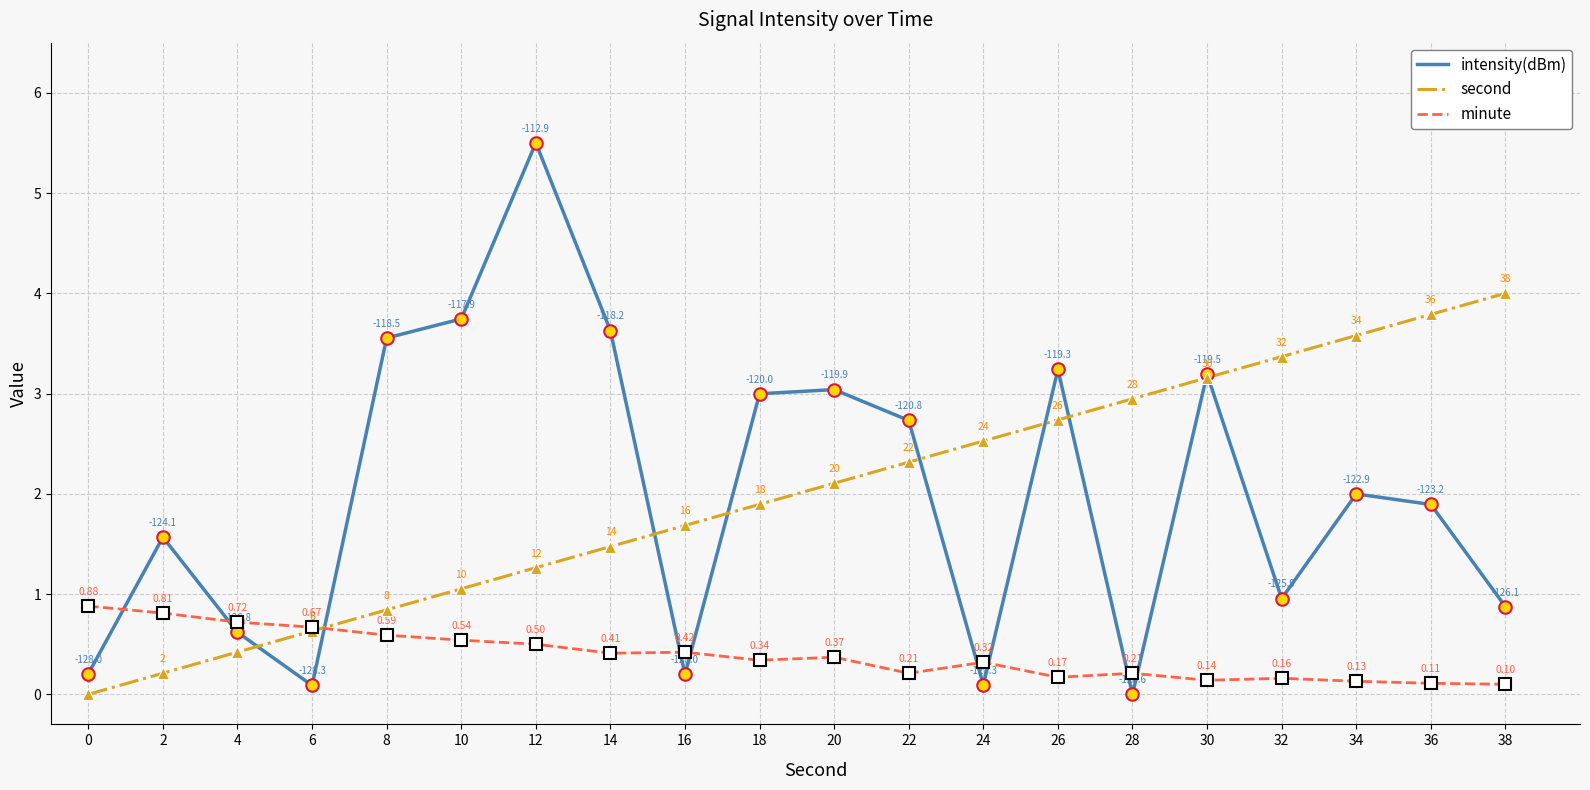

At which label does second first exceed 2?

20